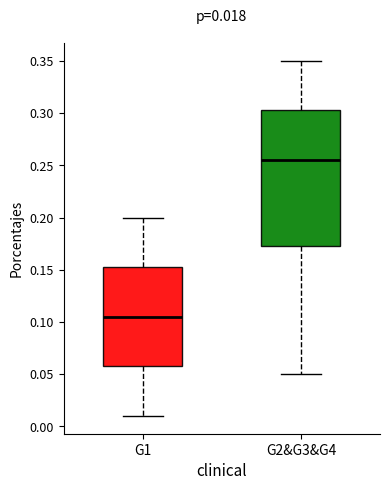

Comparing the boxes themselves (not the whiskers), which one is the tallest?

G2&G3&G4